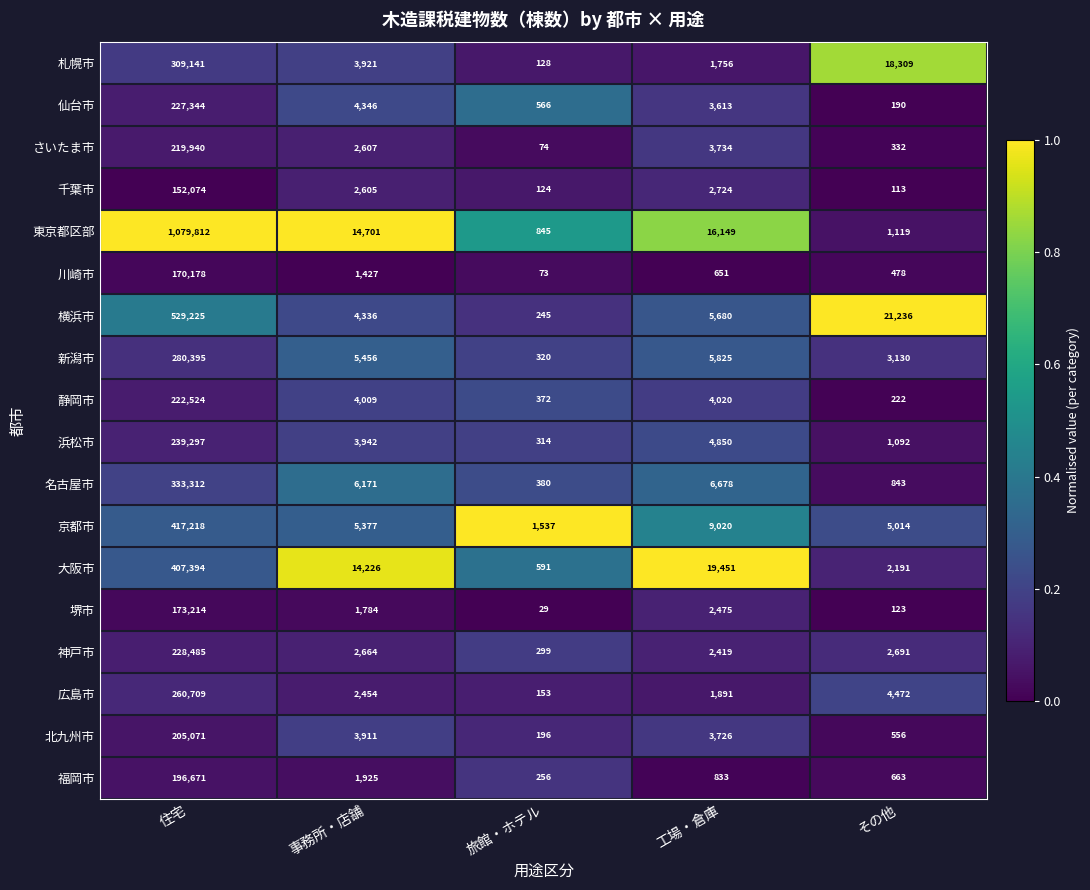

Between 事務所・店舗 and 旅館・ホテル, which series saw the biggest shift?

東京都区部